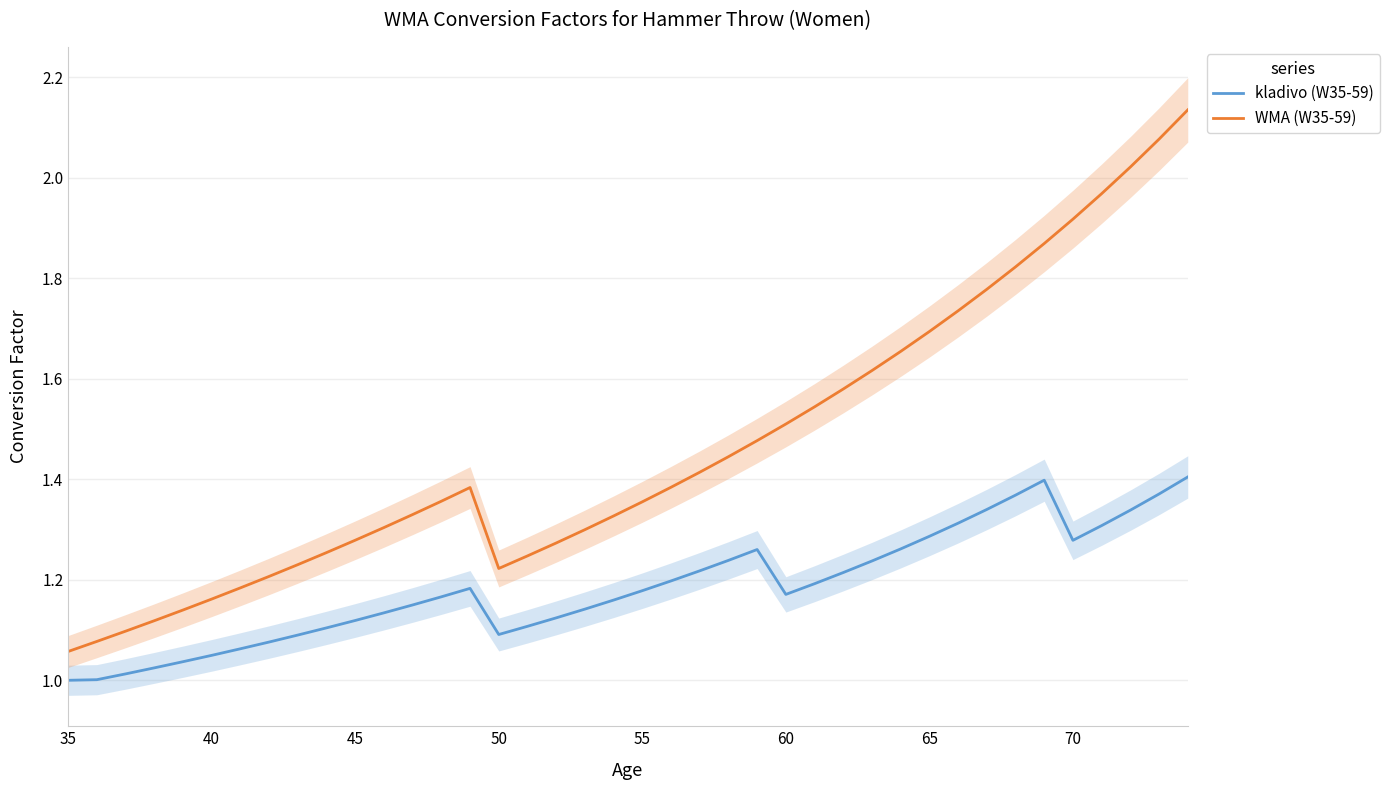

What is the maximum value for kladivo (W35-59)?

1.4